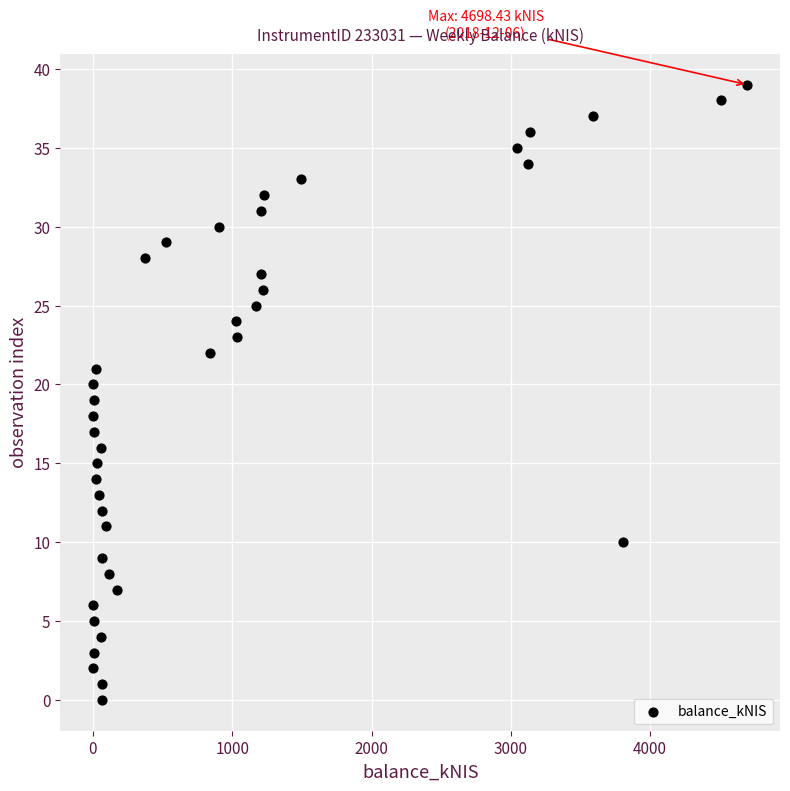

What is the range of Y values (max minus min)?

39